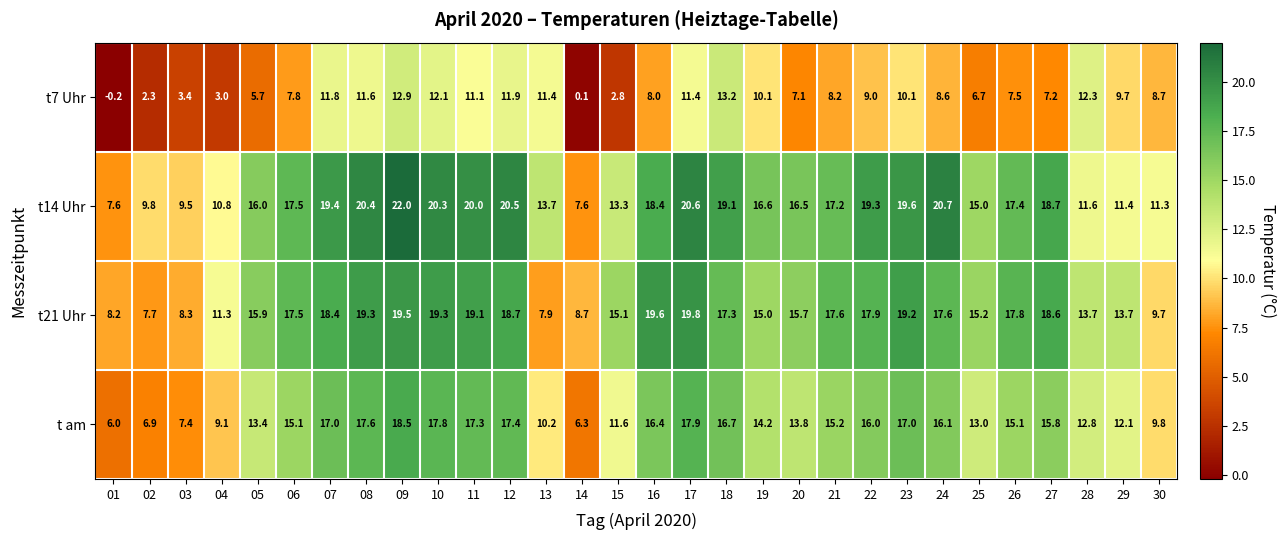

How many distinct data groups are displayed?

4